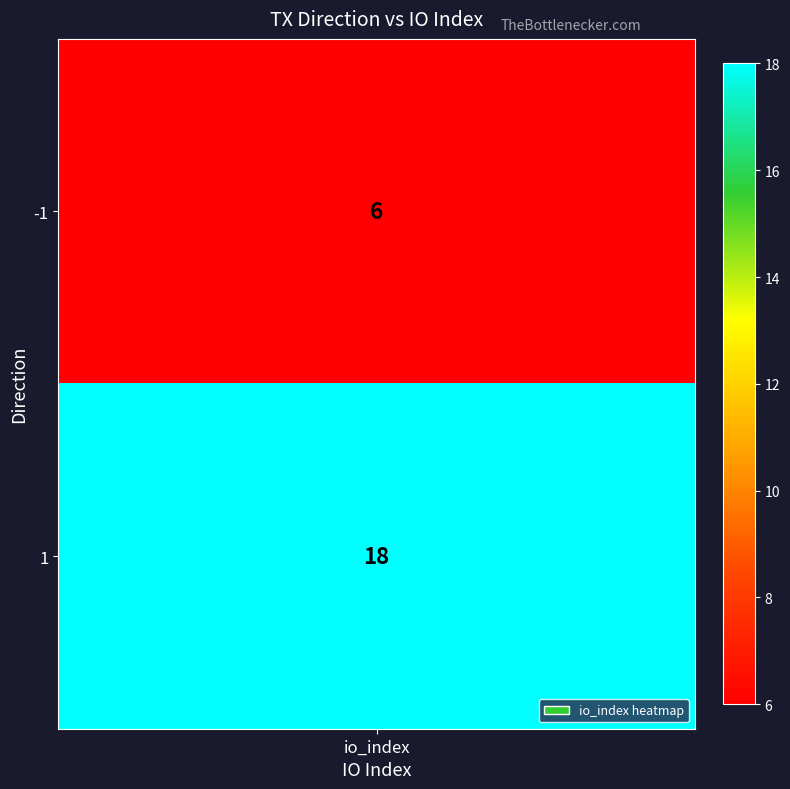

What is the difference between the maximum and minimum values?

12